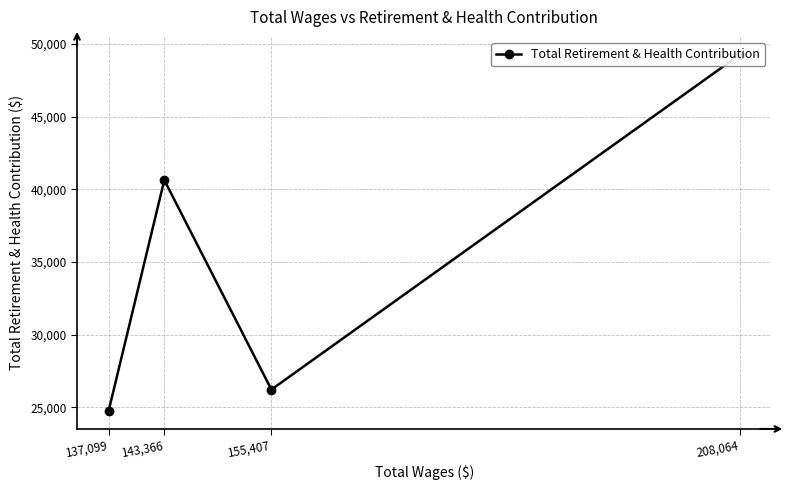

Where is the data nearest to the value 37000?

143,366